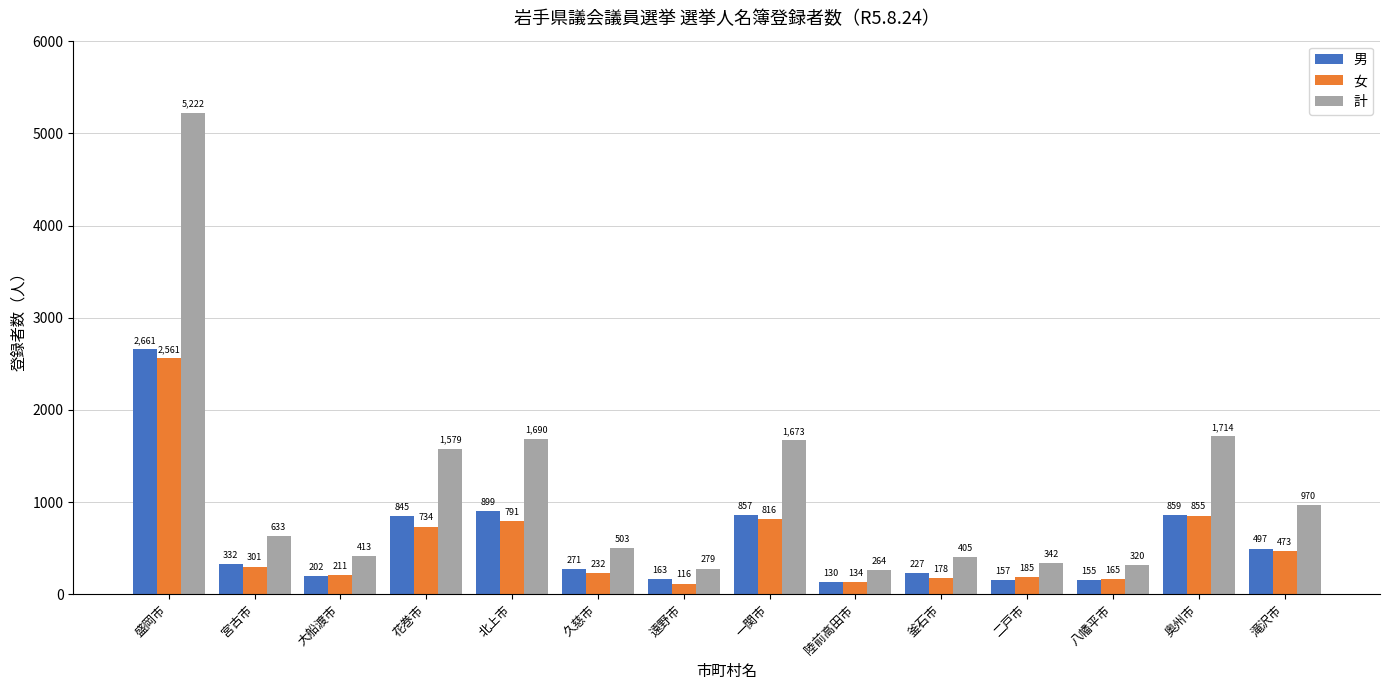

At which category does the chart reach its peak across all series?

盛岡市